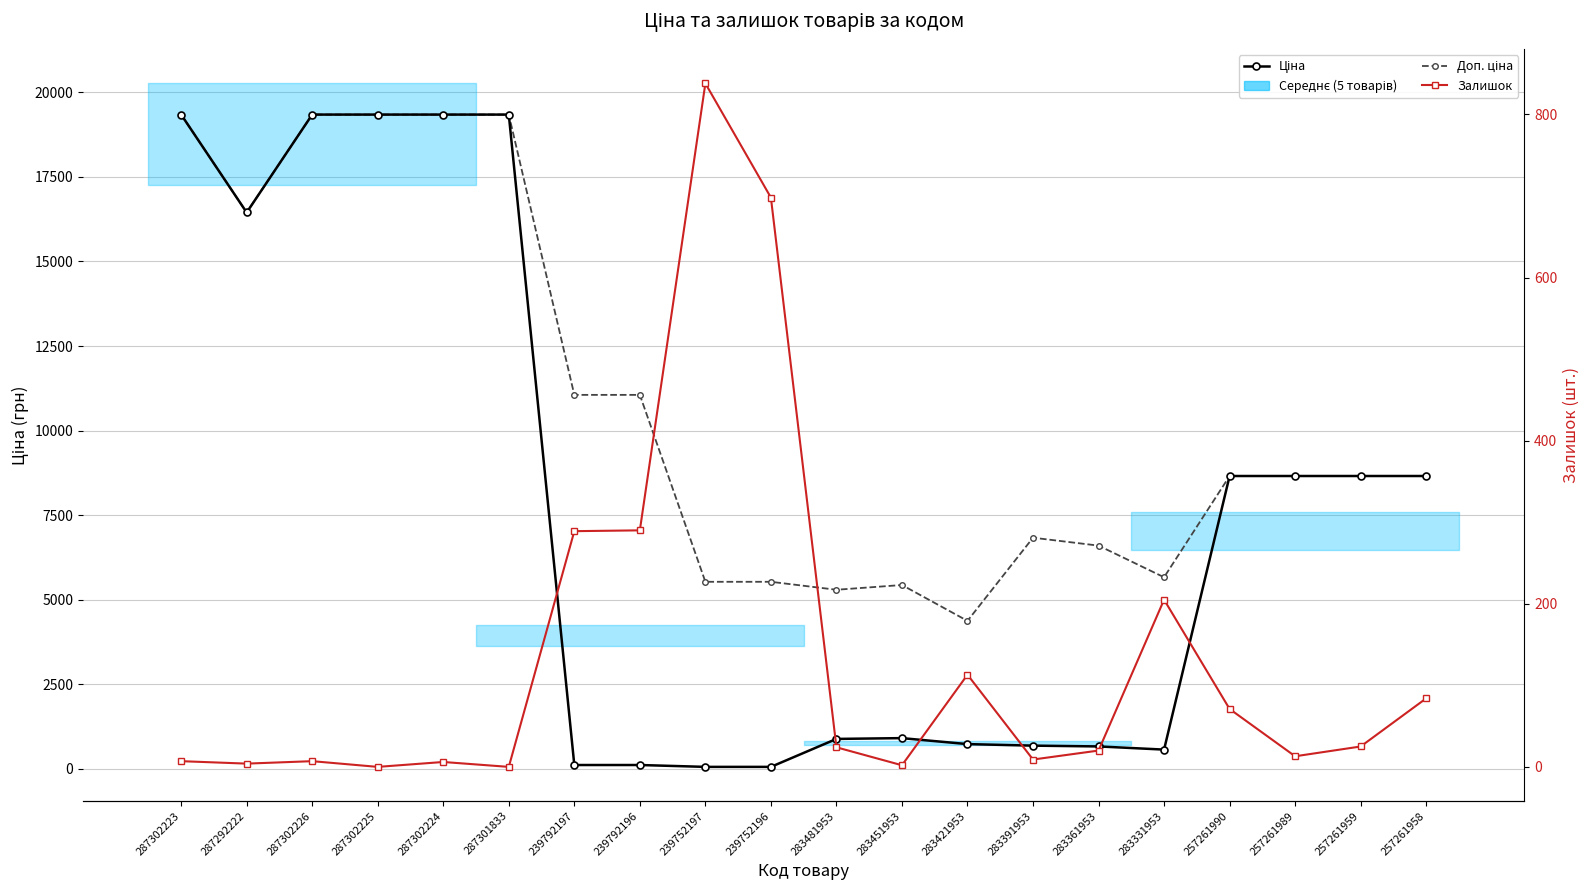

Reading left to right, list all the values displayed in this chart.

Ціна: 287302223=19343.1	287292222=16448.2	287302226=19343.1	287302225=19343.1	287302224=19343.1	287301833=19343.1	239792197=110.5	239792196=110.5	239752197=55.3	239752196=55.3	283481953=882.1	283451953=905.5	283421953=728.8	283391953=683.2	283361953=659.8	283331953=566.2	257261990=8656.2	257261989=8656.2	257261959=8656.2	257261958=8656.2
Доп. ціна: 287302223=19343.1	287292222=16448.2	287302226=19343.1	287302225=19343.1	287302224=19343.1	287301833=19343.1	239792197=11055.0	239792196=11055.0	239752197=5528.0	239752196=5528.0	283481953=5292.4	283451953=5432.8	283421953=4372.9	283391953=6831.9	283361953=6597.9	283331953=5662.1	257261990=8656.2	257261989=8656.2	257261959=8656.2	257261958=8656.2
Залишок: 287302223=7.0	287292222=4.0	287302226=7.0	287302225=0.0	287302224=6.0	287301833=0.0	239792197=289.0	239792196=290.0	239752197=838.0	239752196=698.0	283481953=24.0	283451953=2.0	283421953=113.0	283391953=9.0	283361953=20.0	283331953=205.0	257261990=71.0	257261989=13.0	257261959=25.0	257261958=84.0